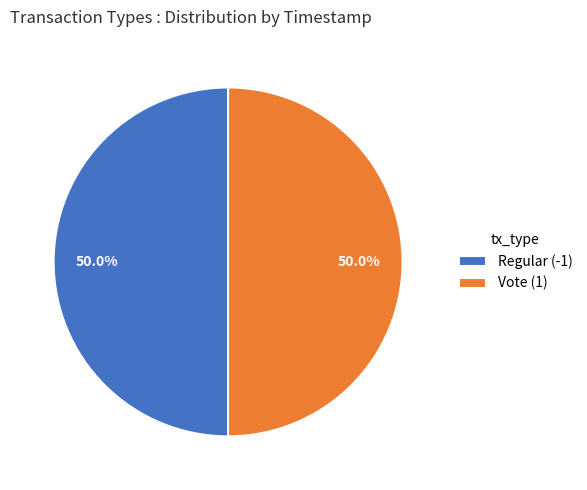

What is the total percentage of Vote (1) and Regular (-1)?

100.0%